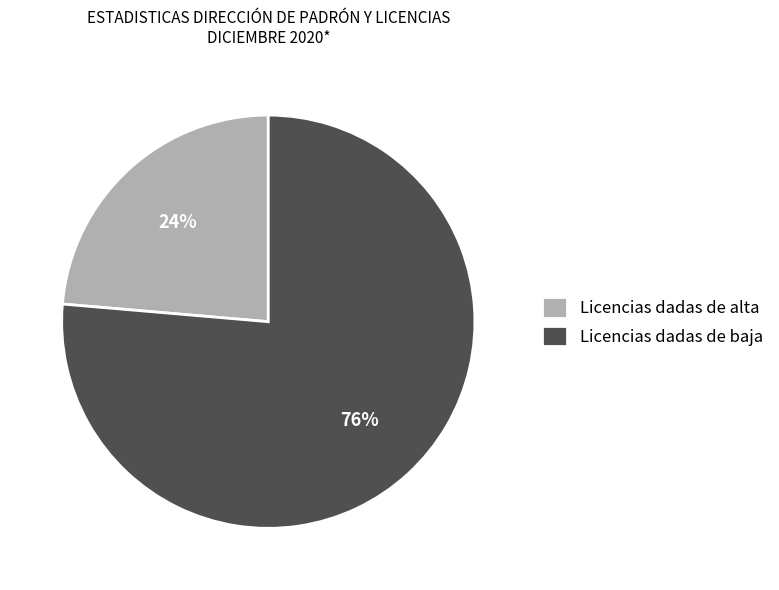

Which slice is the smallest?

Licencias dadas de alta